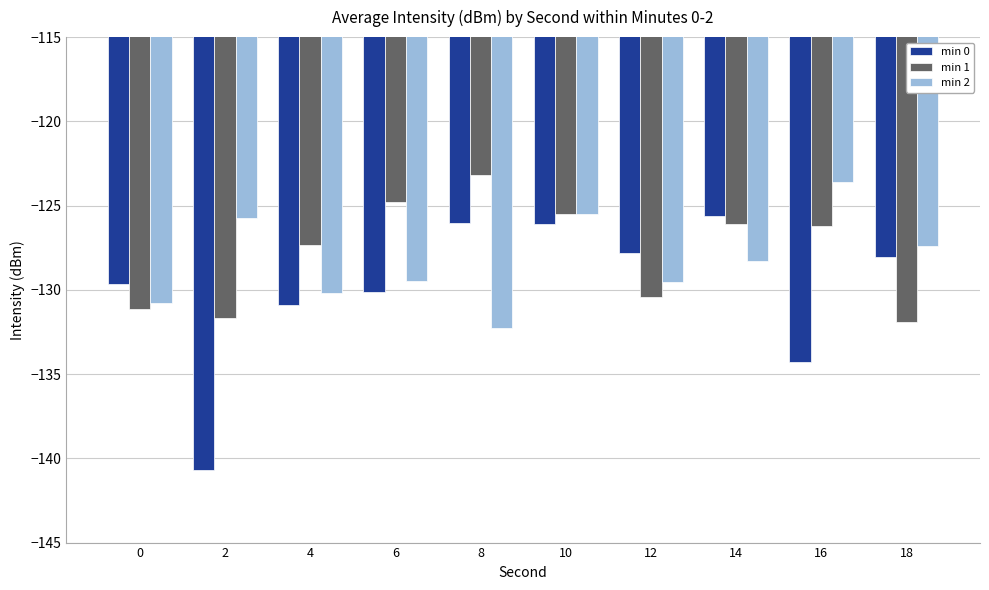

How many groups of bars are there?

10